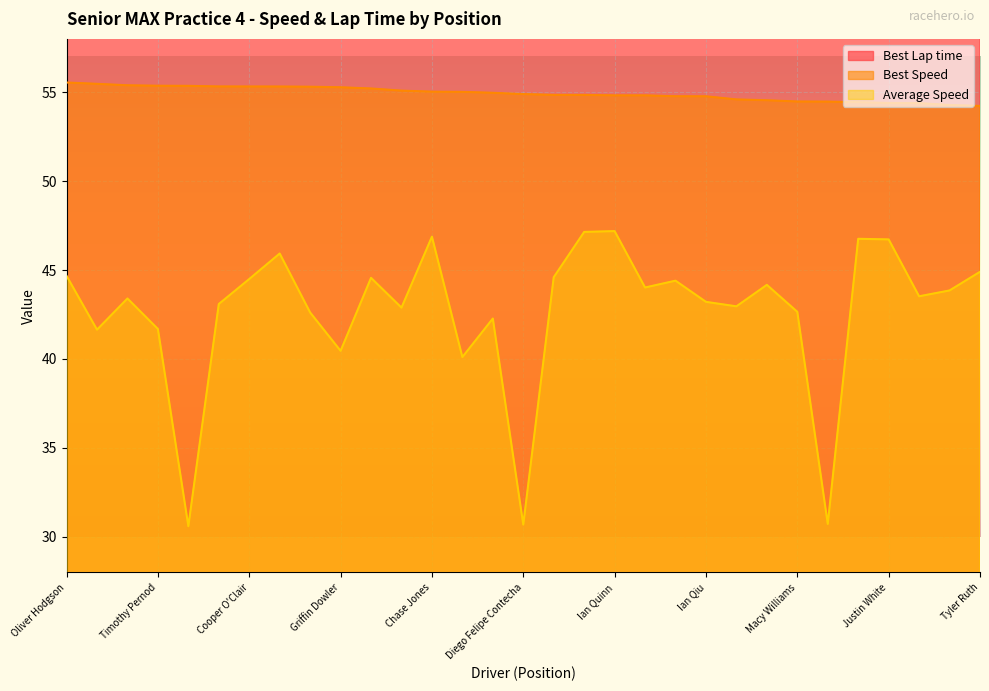

Is it true that Average Speed equals 11.6 at Josh Bethune?

False